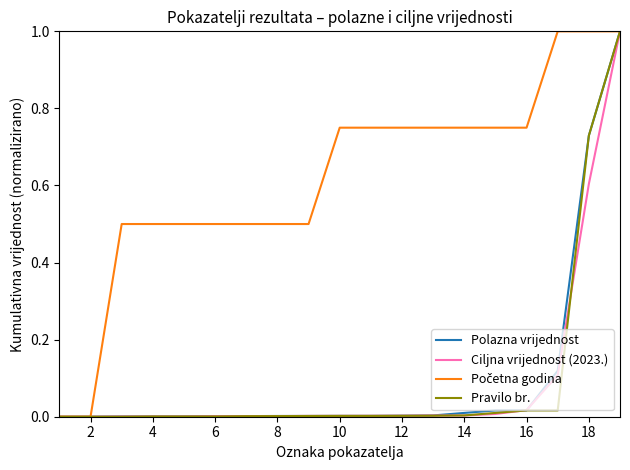

What is the maximum value shown in the chart?

1.0